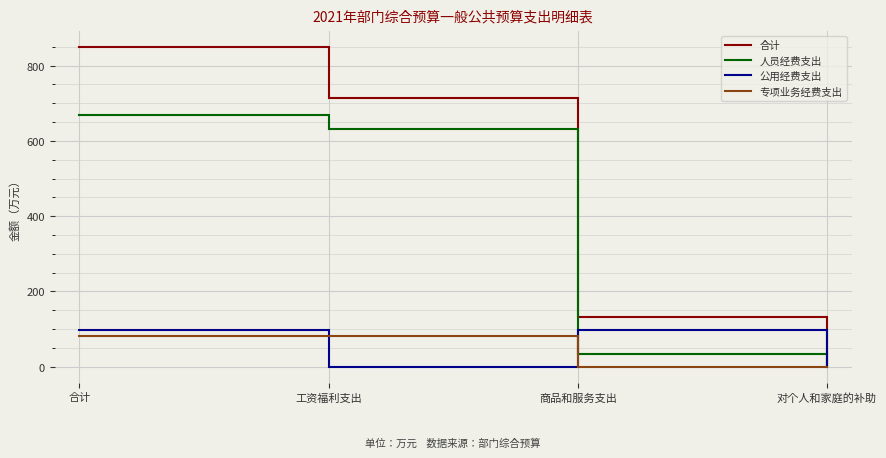

Does the chart display data point markers on the line(s)?

No